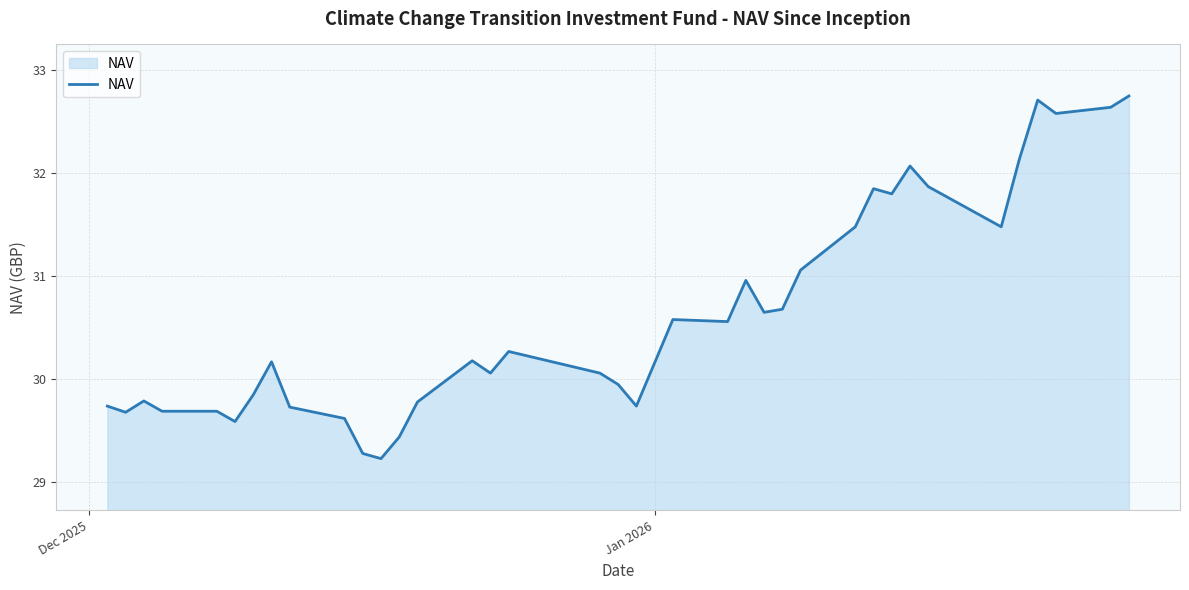

What is the minimum value shown in the chart?

29.2